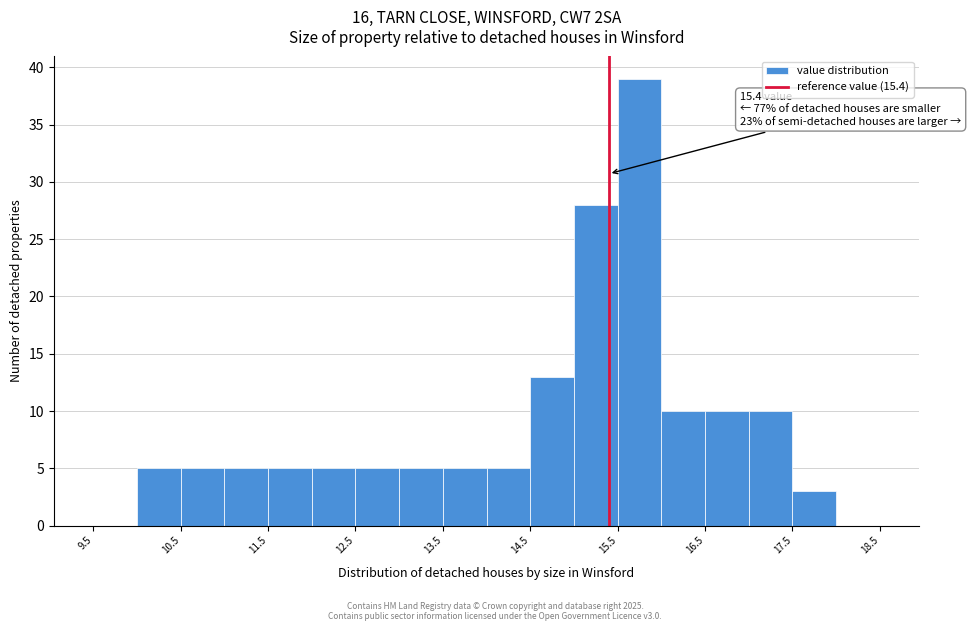

Over which range of the x-axis is the bar tallest?

15.5 to 16.0